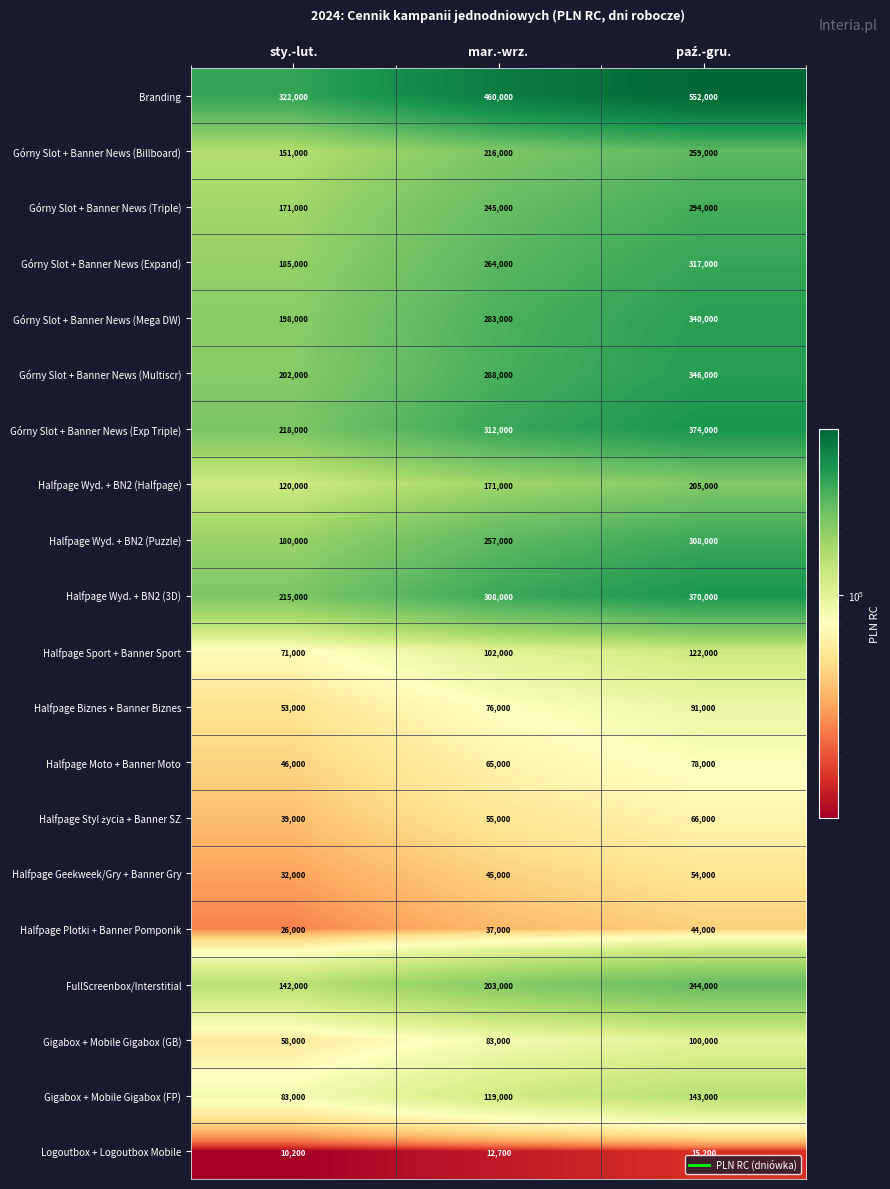

Which series has the largest total across all categories?

Branding